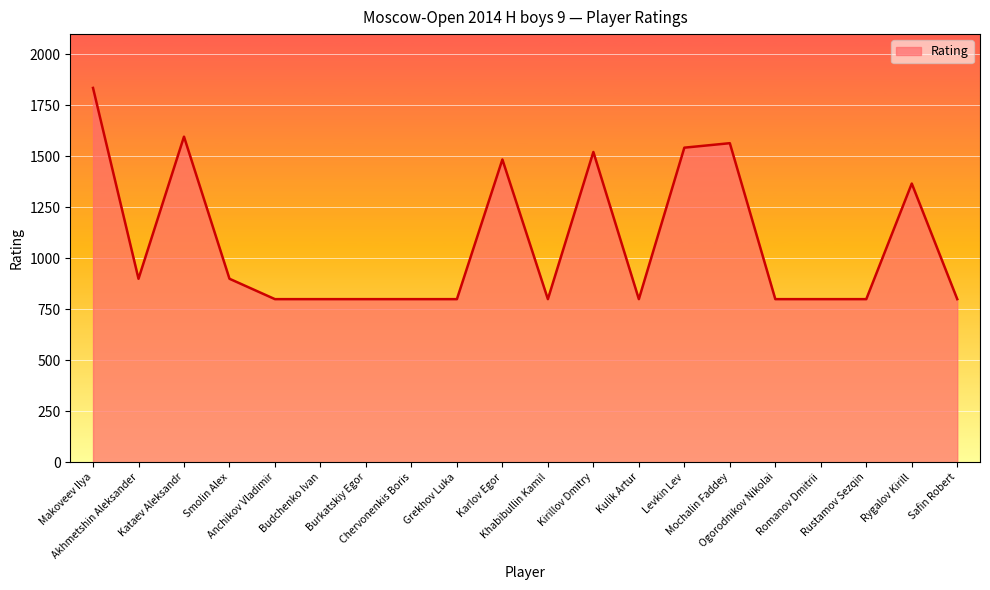

True or false: the data shows 1485 at Karlov Egor.

True